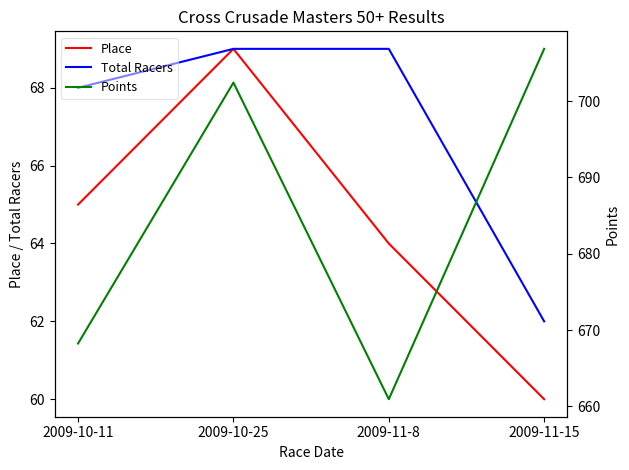

True or false: Total Racers has a value of 62.0 at 2009-11-15.

True